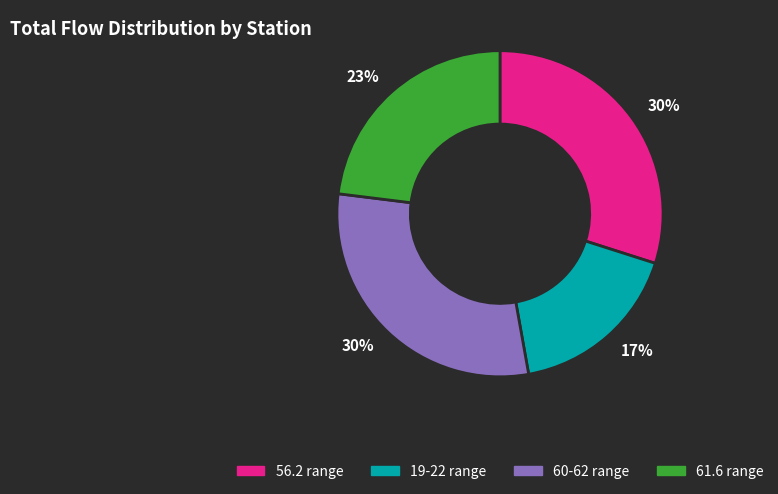

Is there a majority slice in this chart?

No